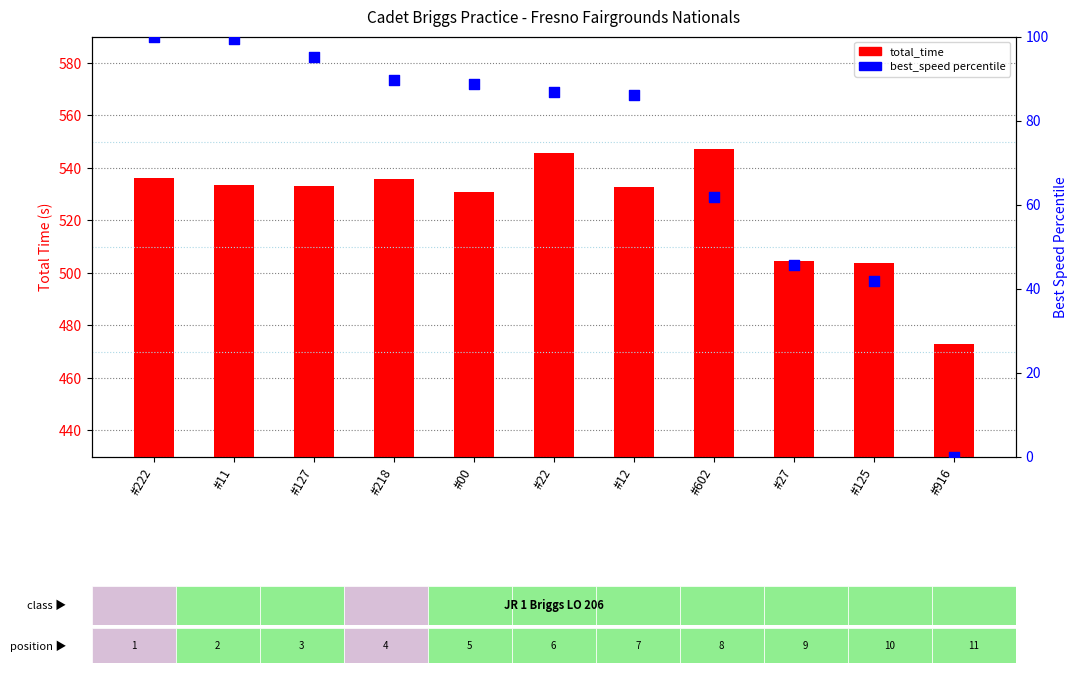

Which series contains the lowest Y value?

best_speed (pct)